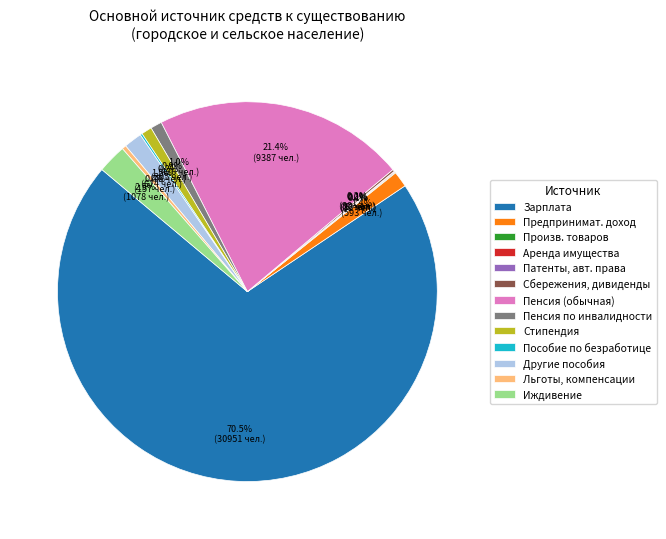

What portion of the pie excludes Другие пособия?

98.5%